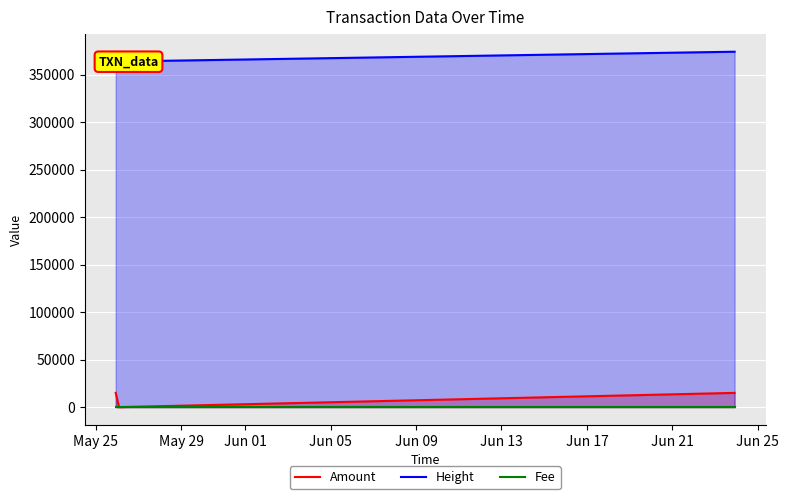

What is the approximate value of Fee at May 25?

1.0